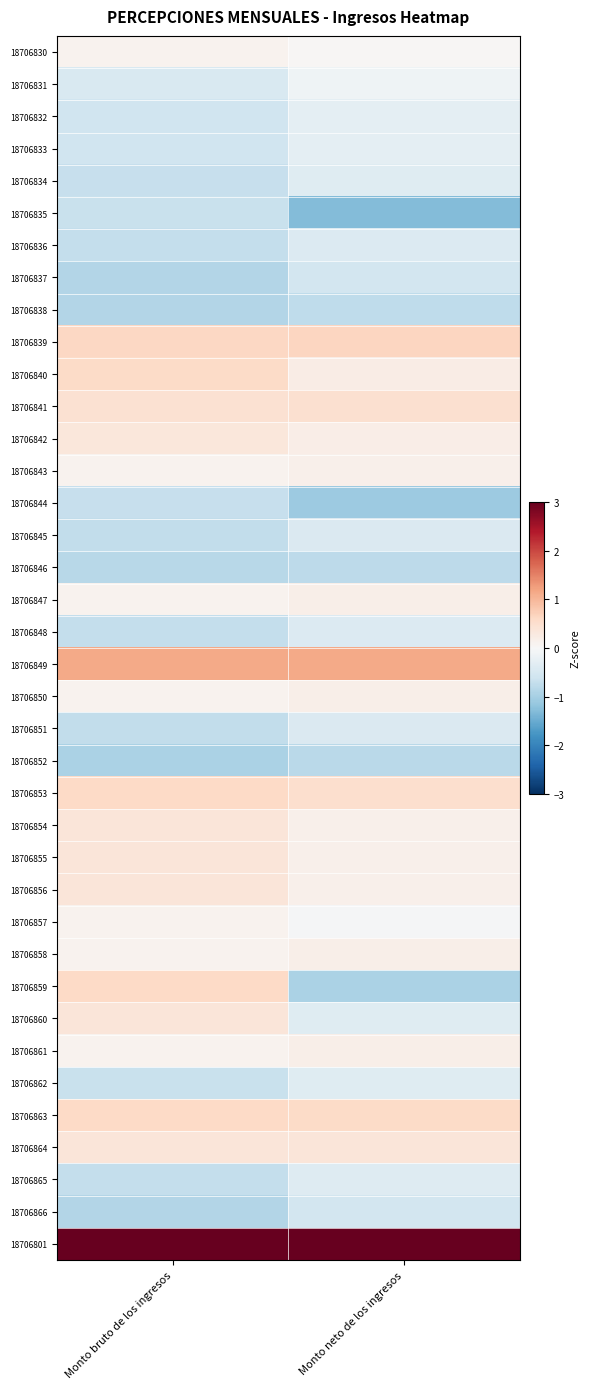

Which series has the largest total across all categories?

18706801